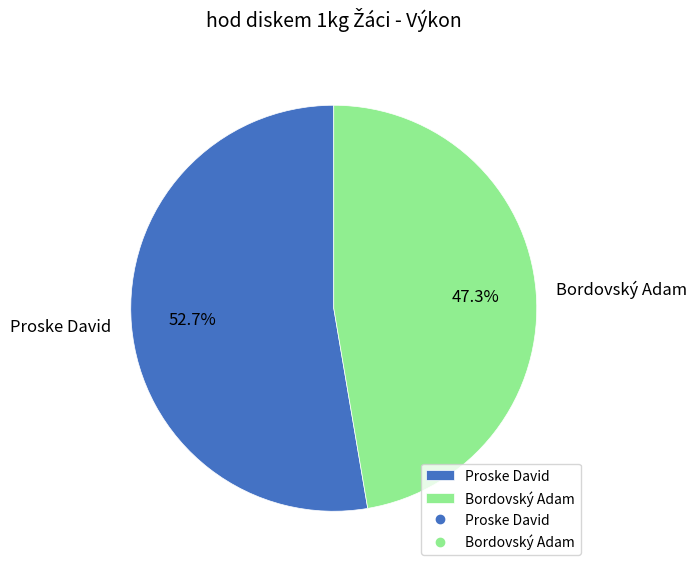

Rank the categories by value from highest to lowest.

Proske David, Bordovský Adam